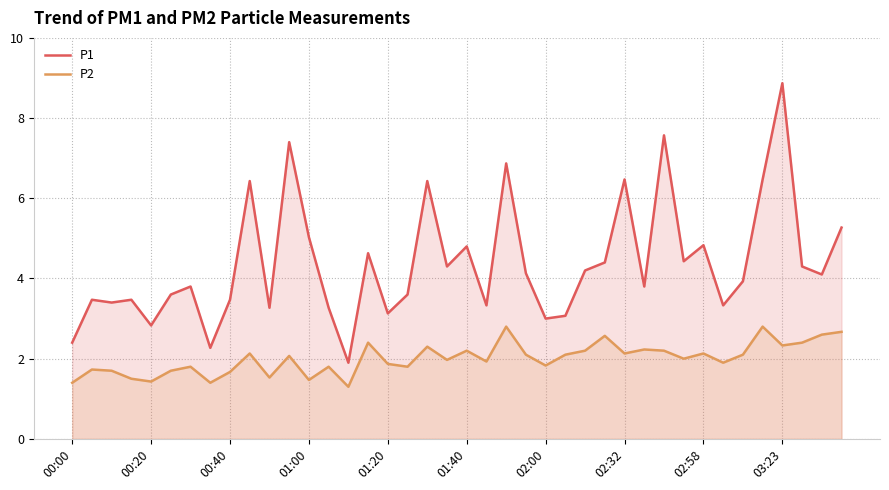

At which category is the sum across all series the highest?

03:23